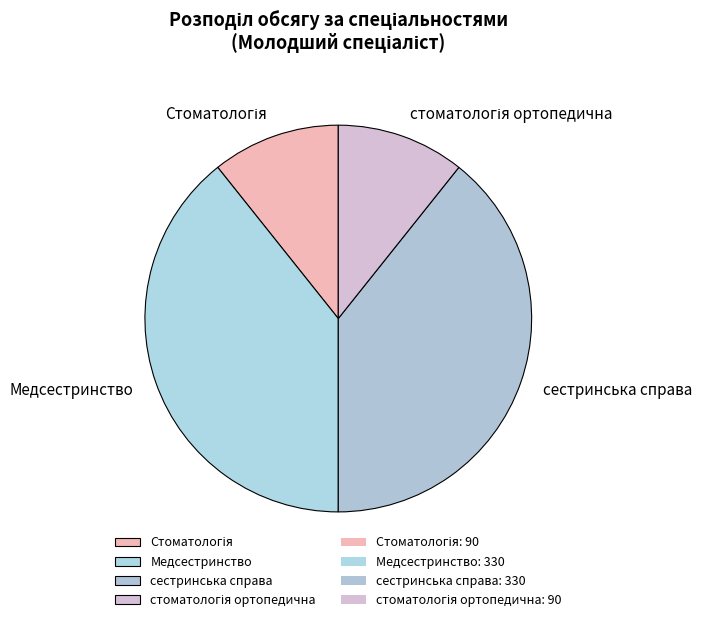

The сестринська справа slice represents 39% of the pie. True or false?

True